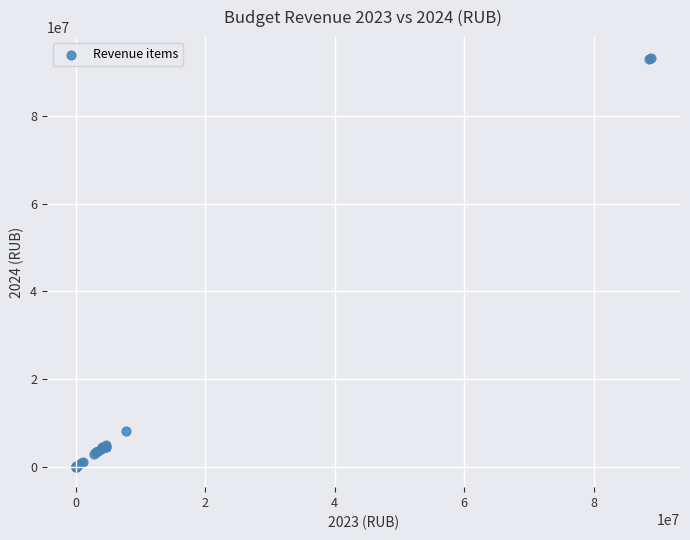

What Y value in the scatter plot is closest to 46680000?

8184000